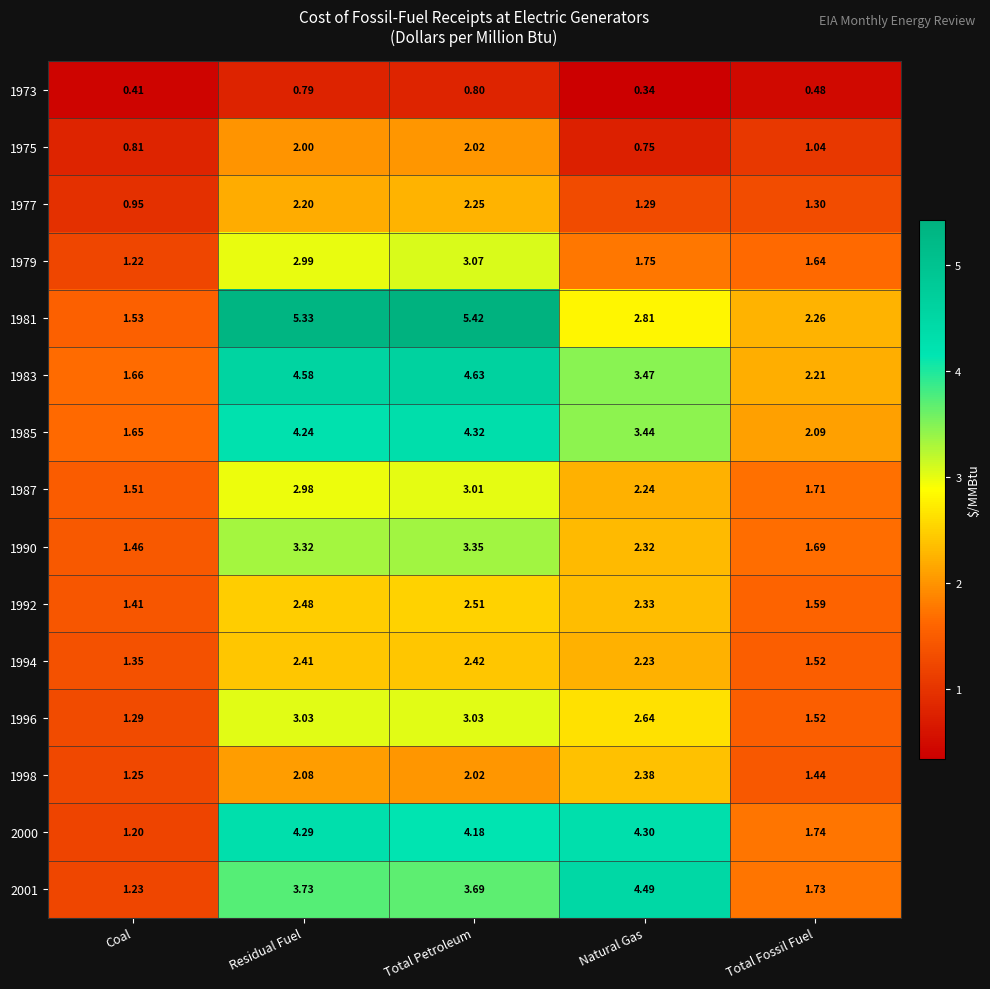

At how many categories does at least one series exceed 4?

3